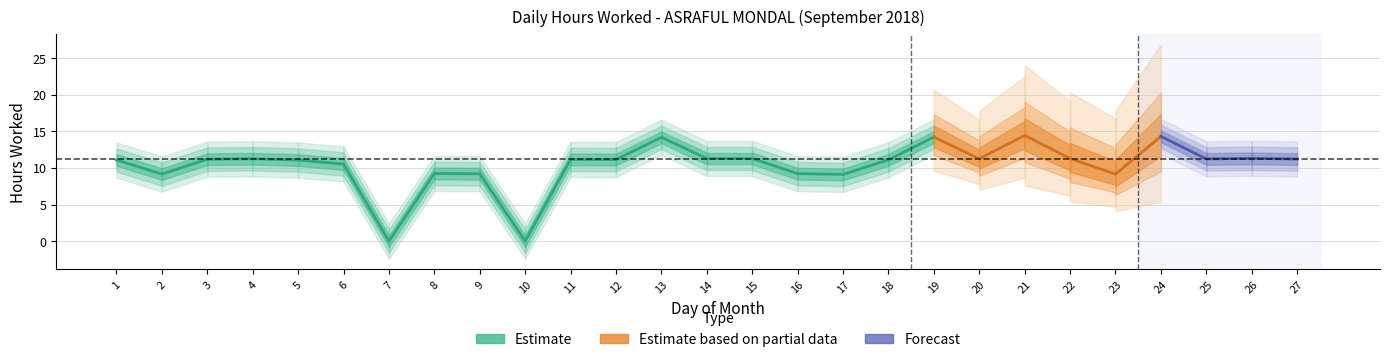

True or false: the data shows 11.2 at 11.

True